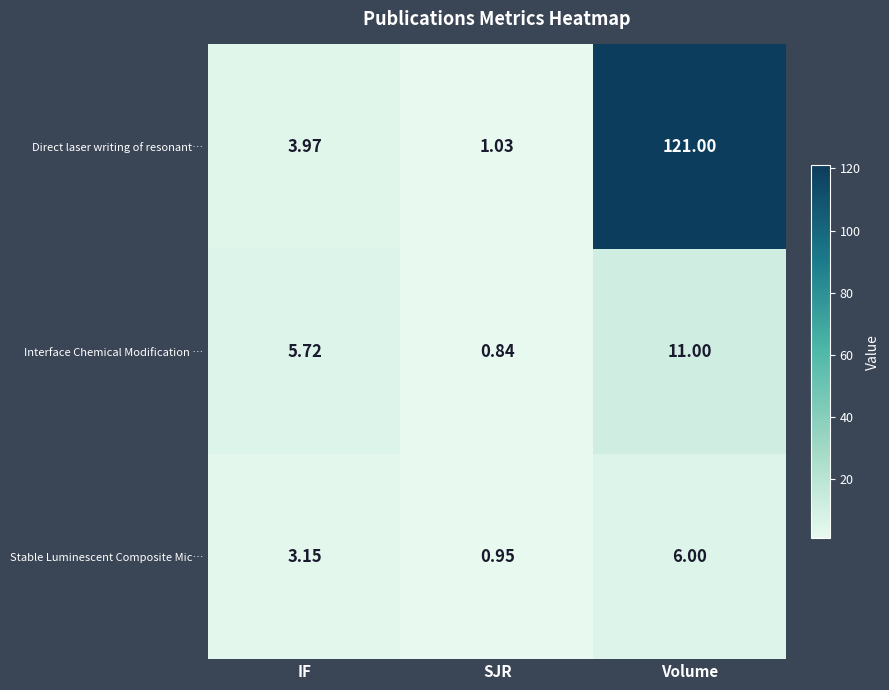

Where does the Direct laser writing of resonant… series first go above 3?

IF